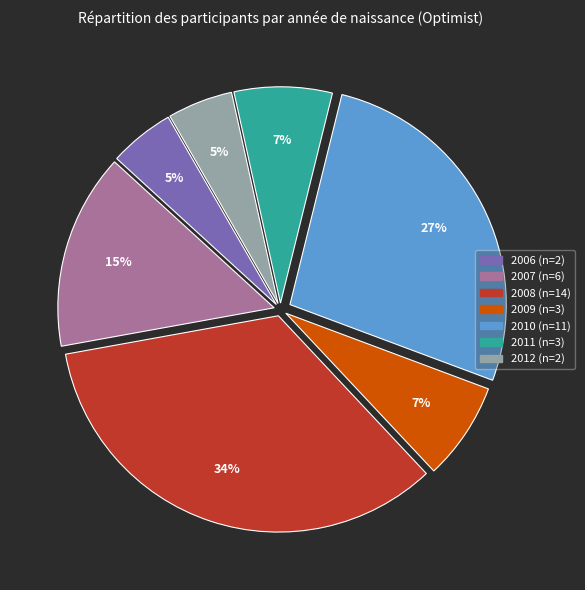

Does any single category account for the majority?

No